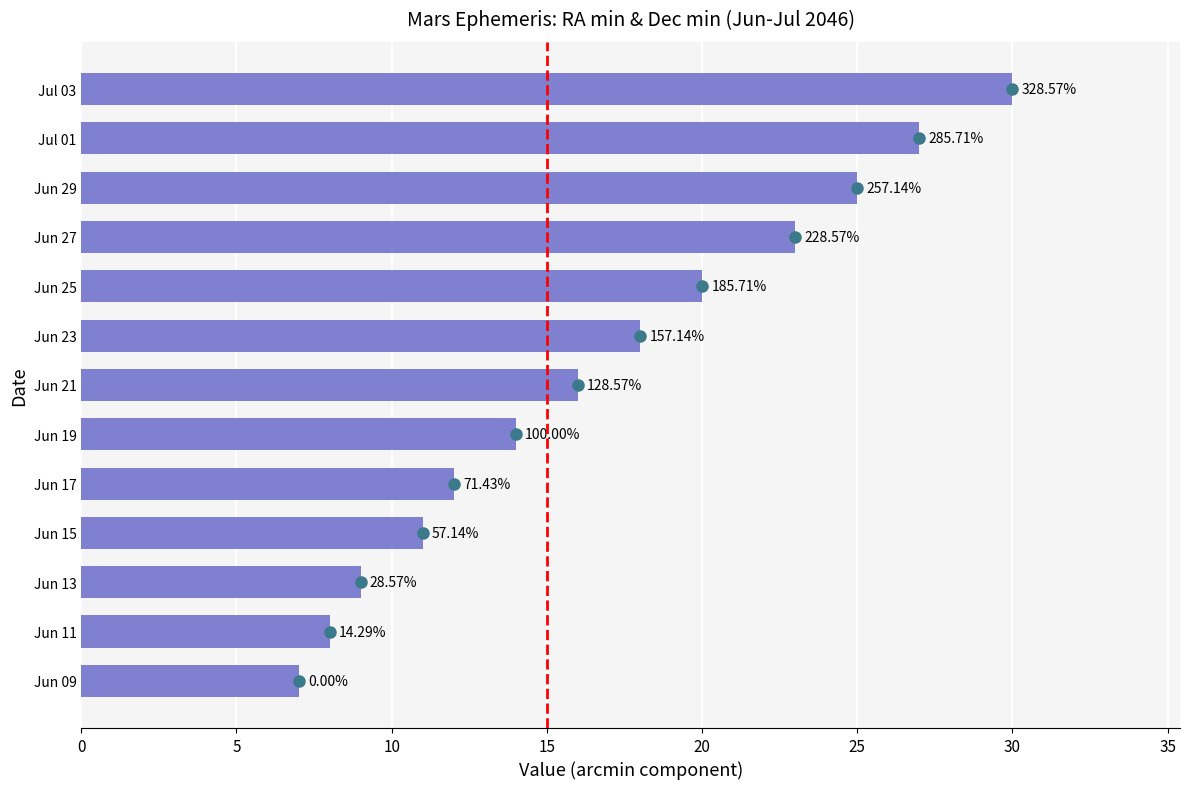

Are the bars horizontal?

Yes